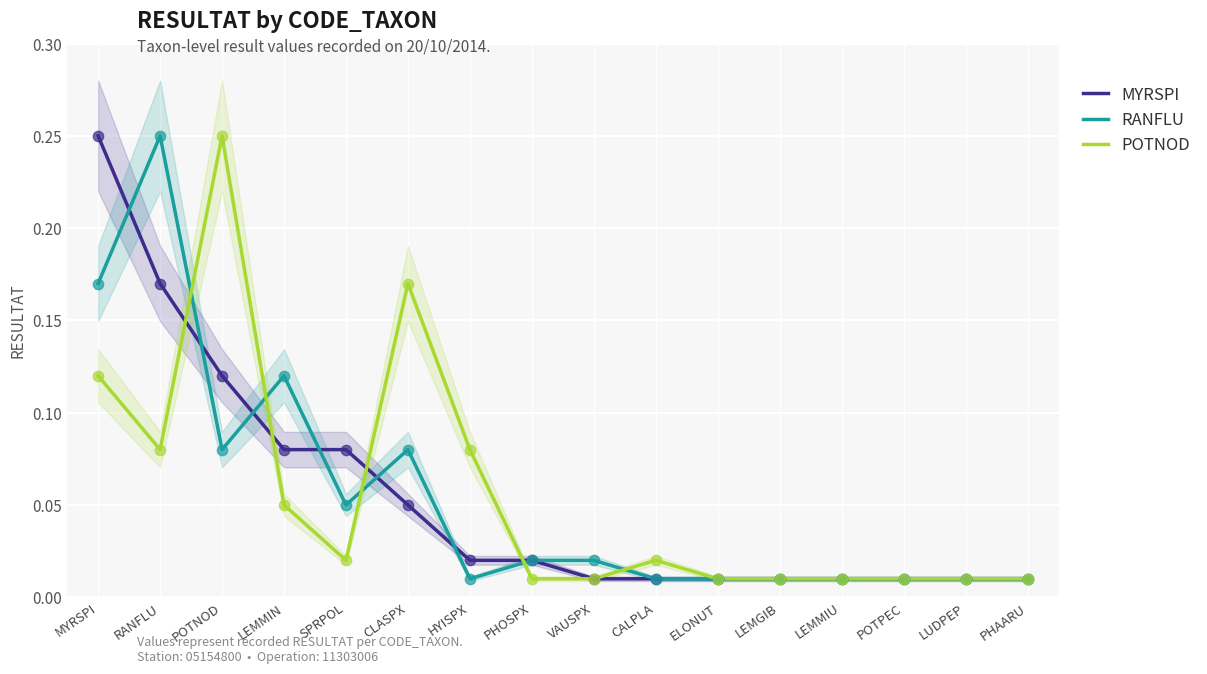

Which series contains the highest Y value?

MYRSPI